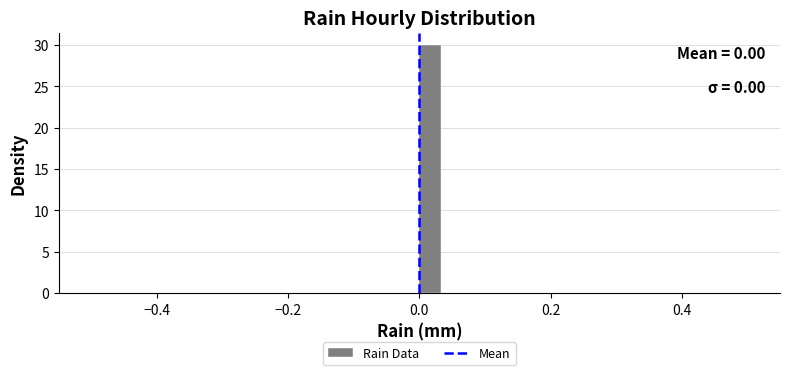

Around what value on the x-axis is the tallest bar? Give the approximate position of its centre, as read against the axis.

0.02